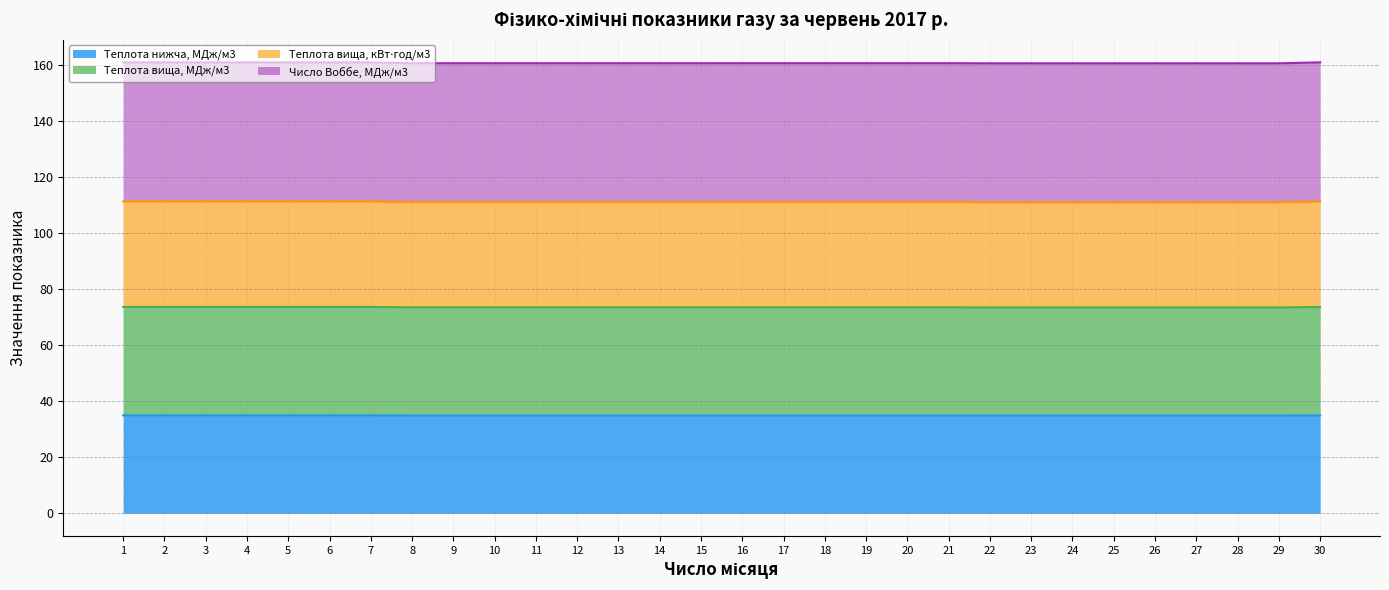

Which label corresponds to the largest value in the chart?

30